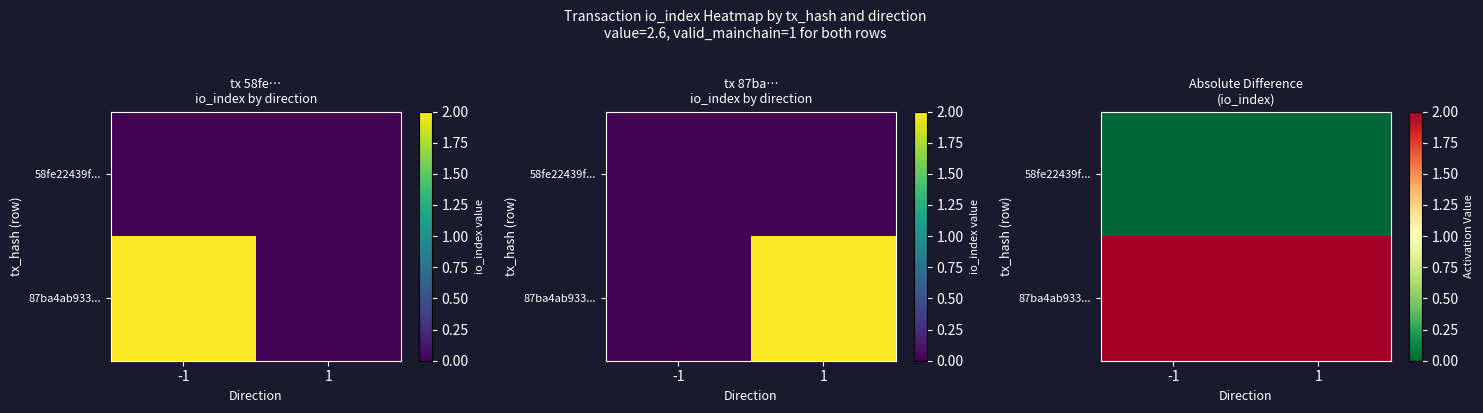

List the series in order of their overall mean, lowest first.

58fe22439f..., 87ba4ab933...